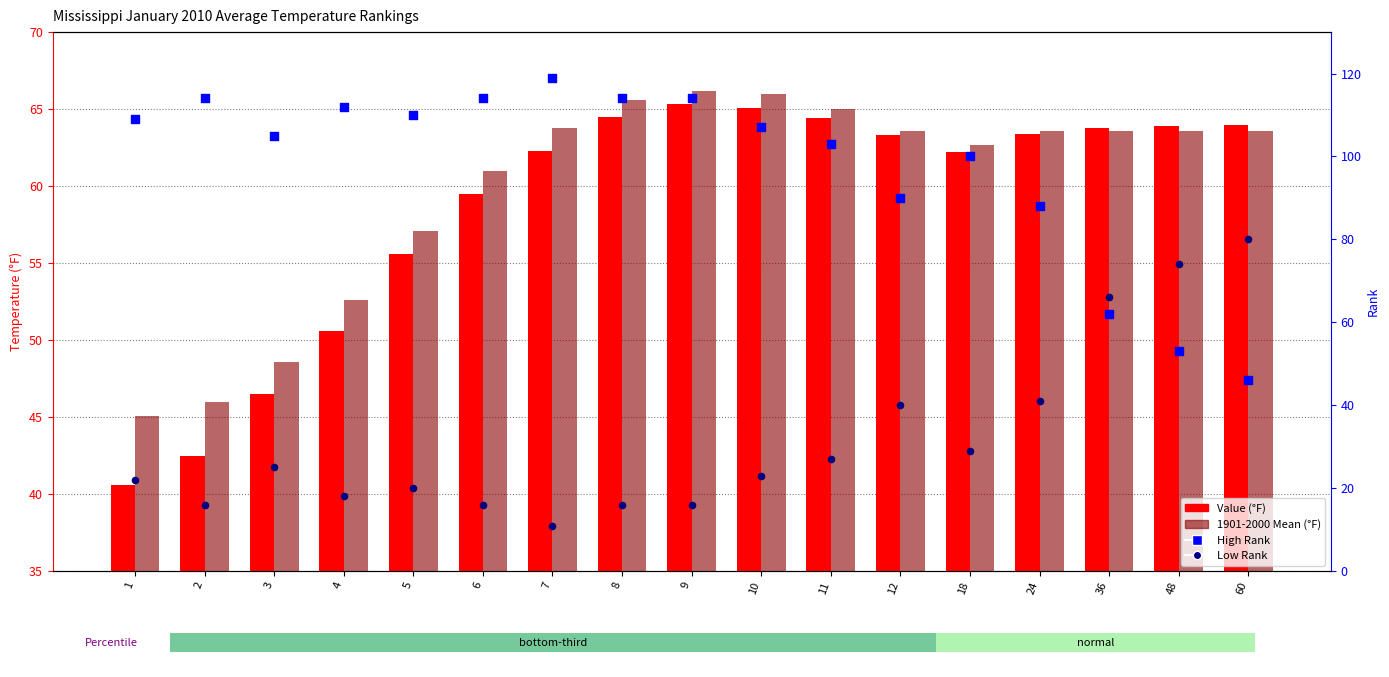

Which series has the widest spread of Y values?

High Rank